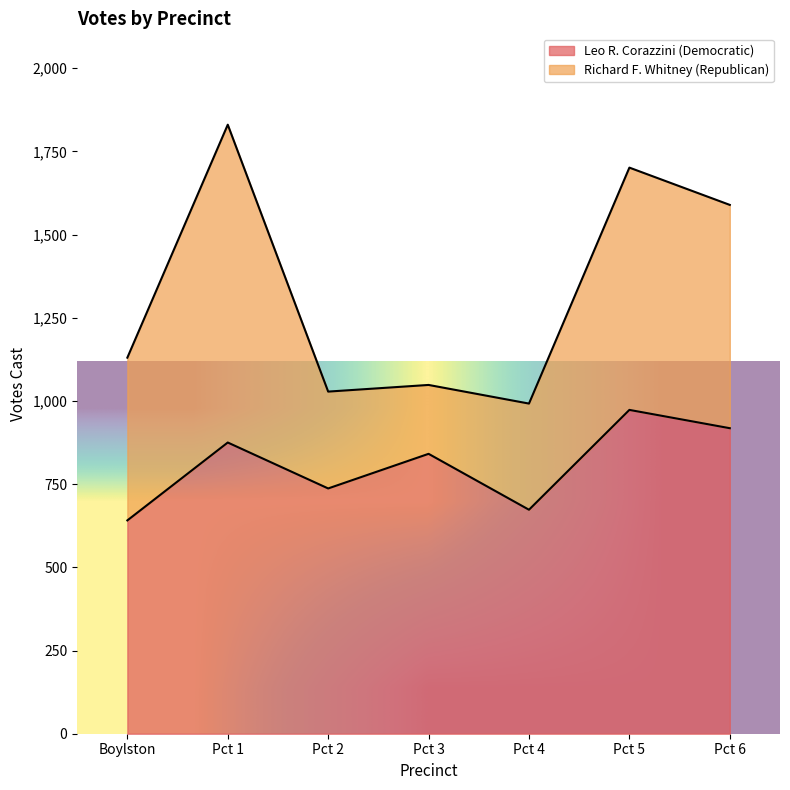

True or false: Leo R. Corazzini (Democratic) has a value of 641 at Boylston.

True